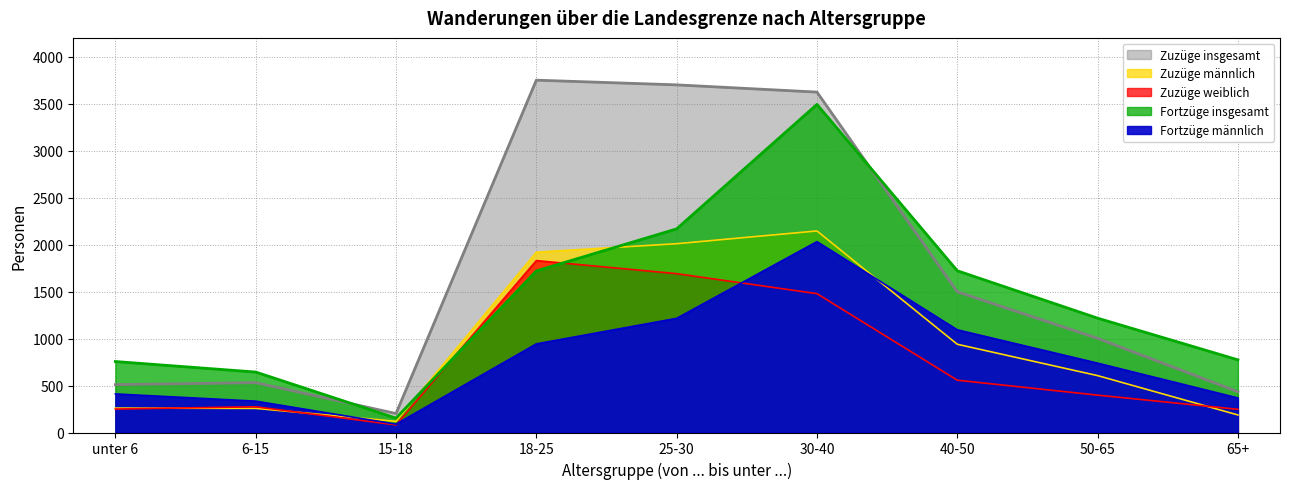

True or false: Zuzüge insgesamt and Zuzüge weiblich intersect in this chart.

False